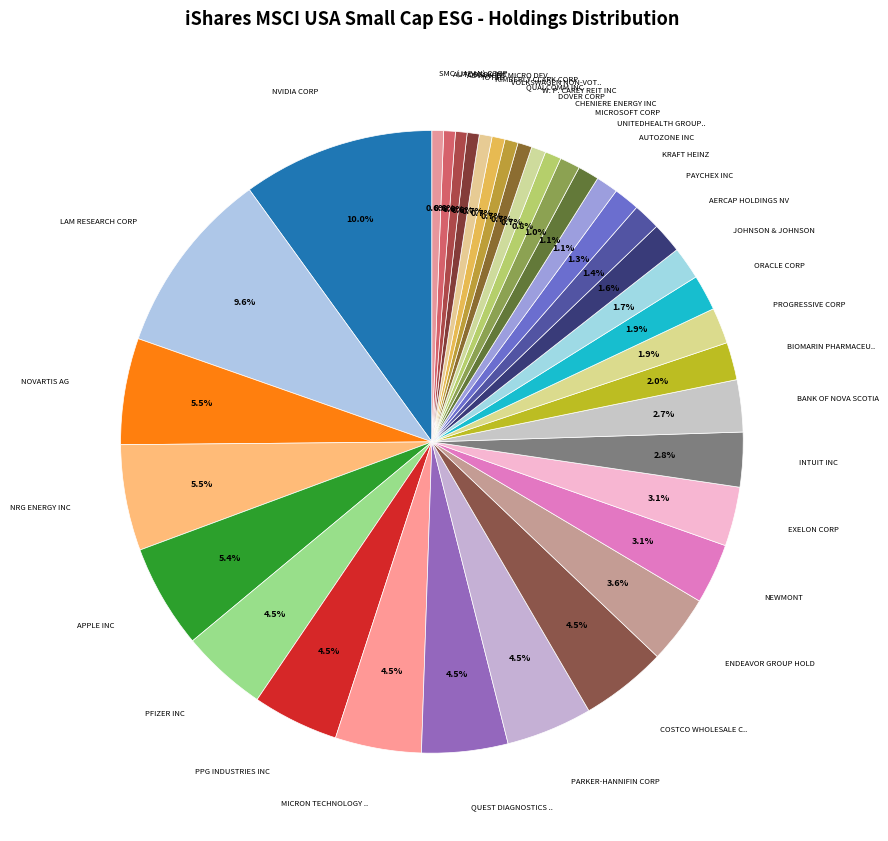

How many slices are in this pie chart?

36